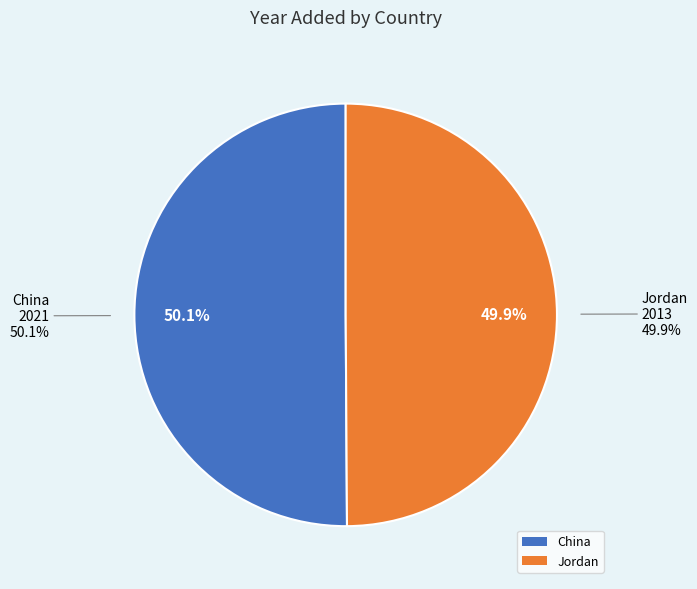

Which category has the smallest portion of the pie?

Jordan